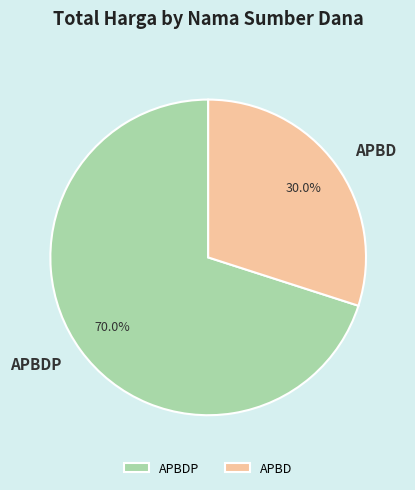

Which has a higher value, APBDP or APBD?

APBDP